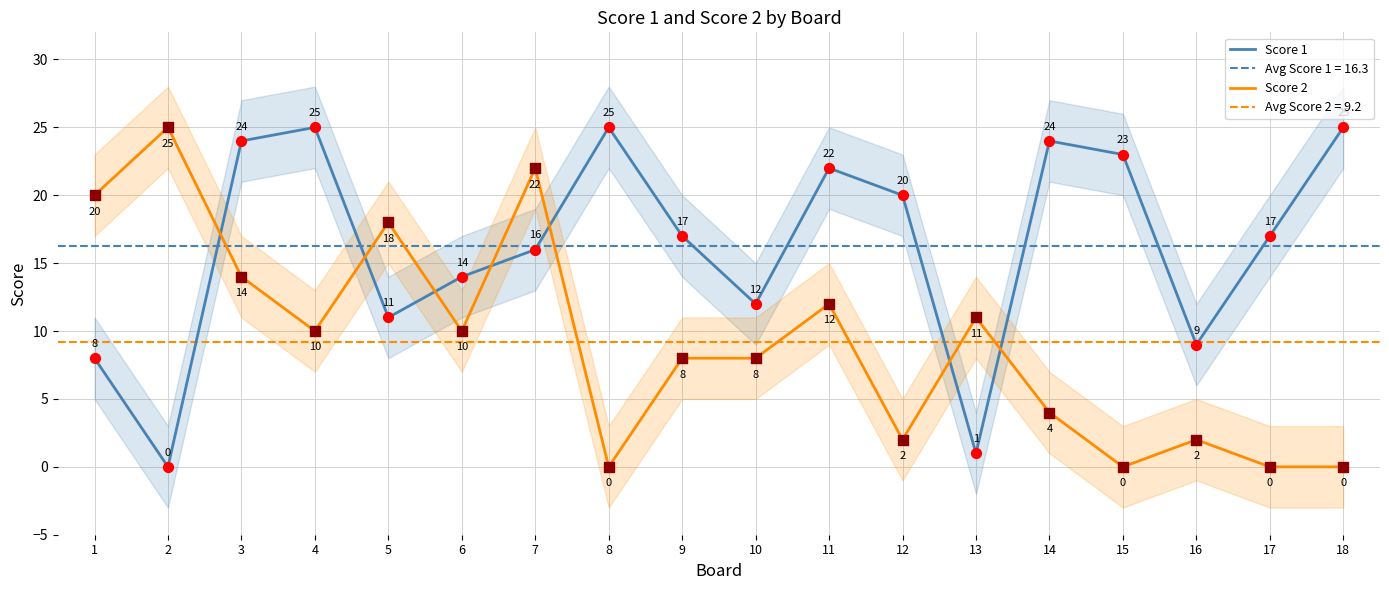

Which series has the widest spread of Y values?

Score 1